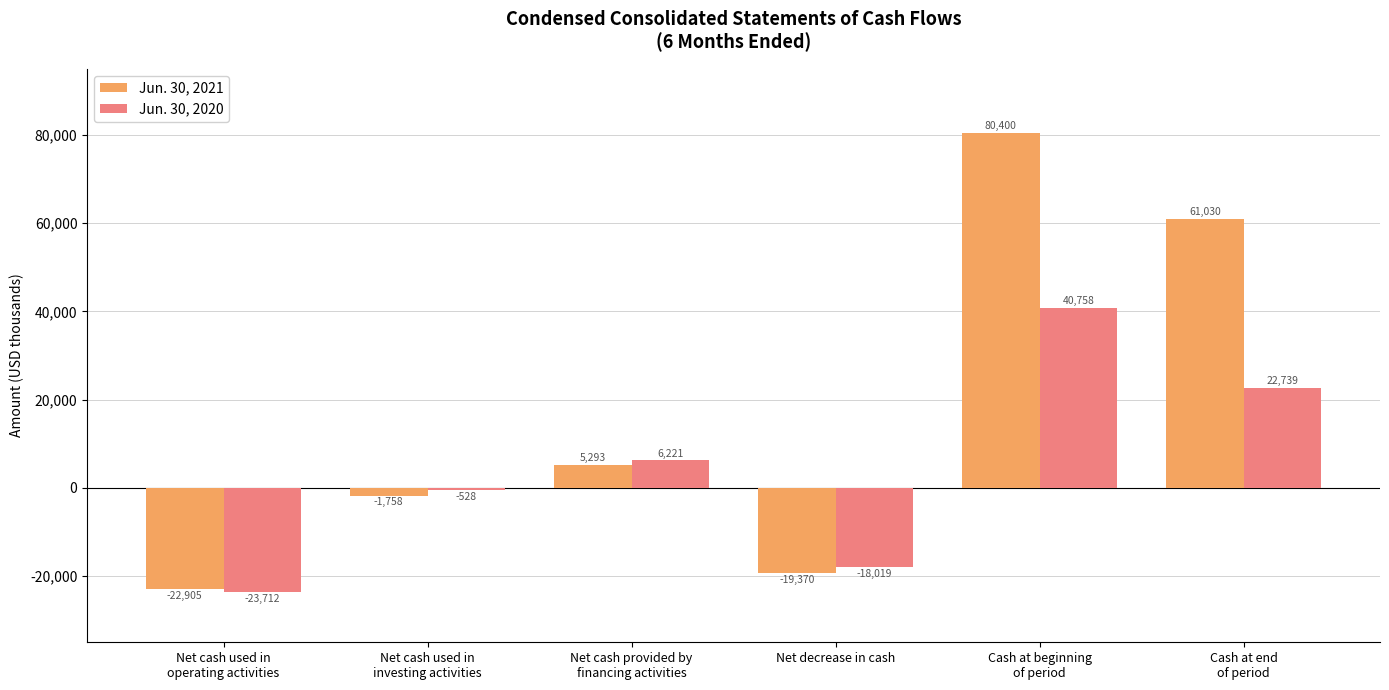

What is the value of the Jun. 30, 2020 bar at the 5th from the left?

40758